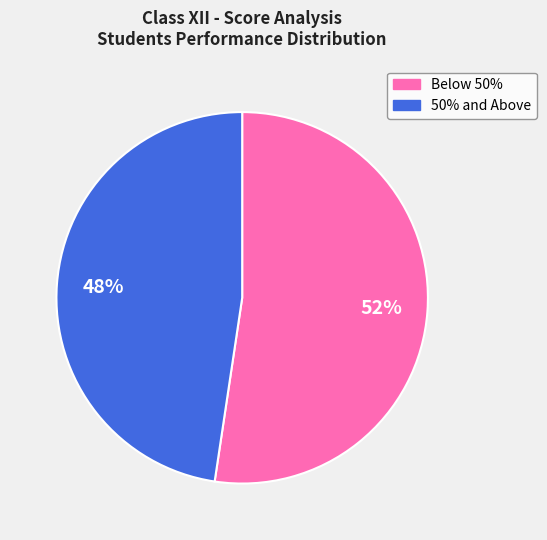

To the nearest percent, what is the average slice percentage?

50%